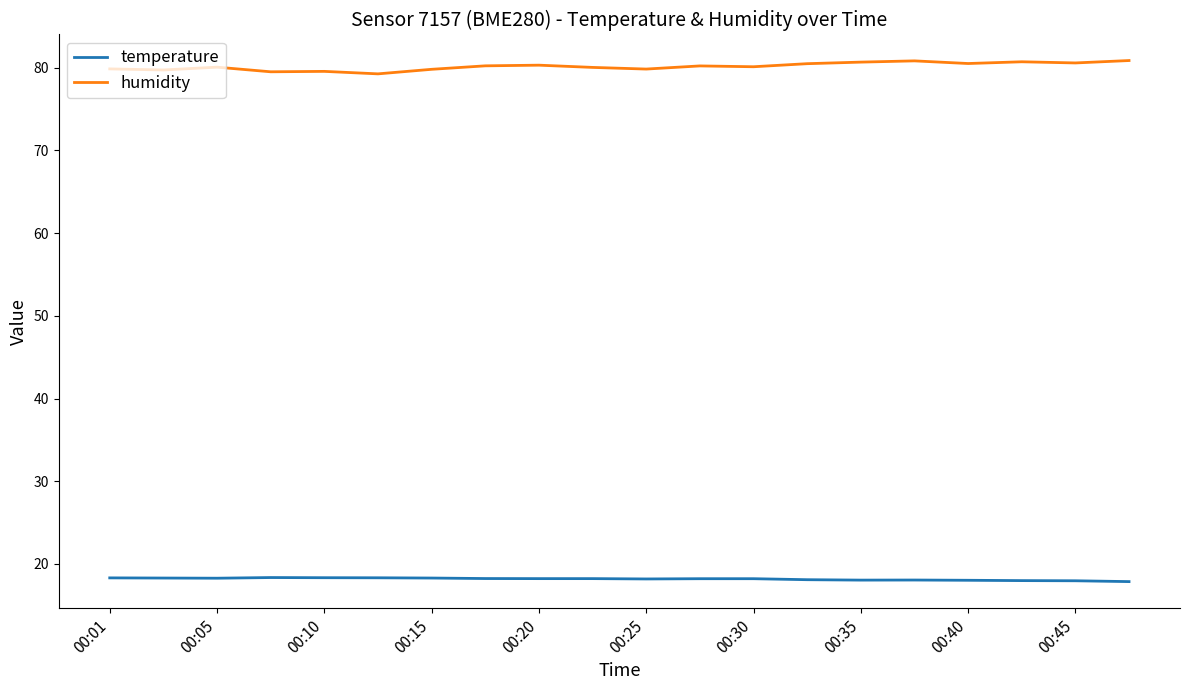

List the series in order of their peak value, lowest first.

temperature, humidity